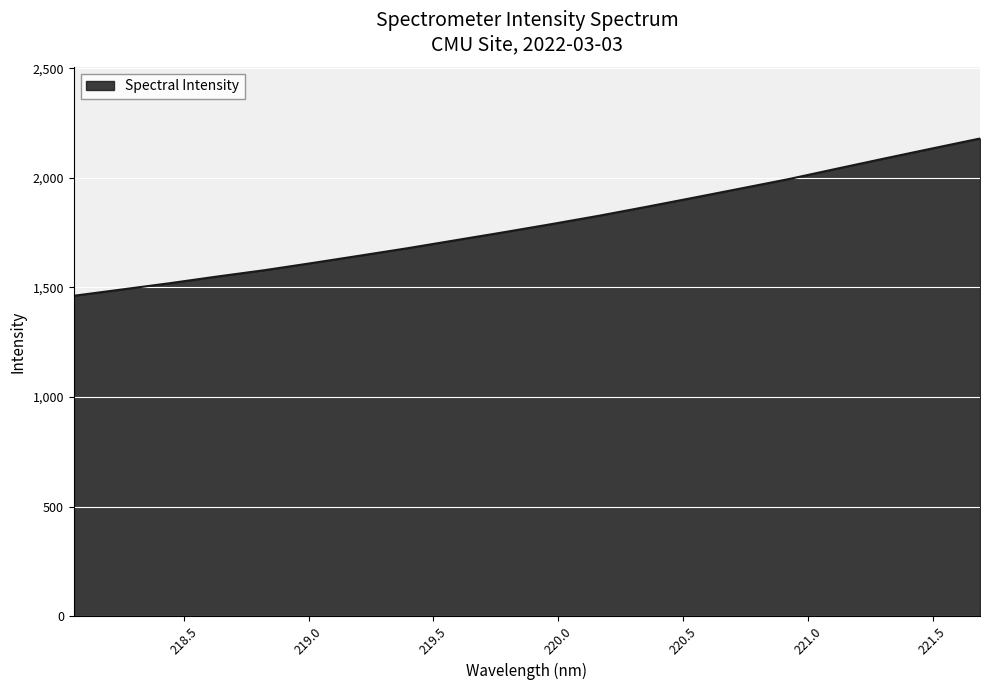

What is the smallest value displayed?

1461.7